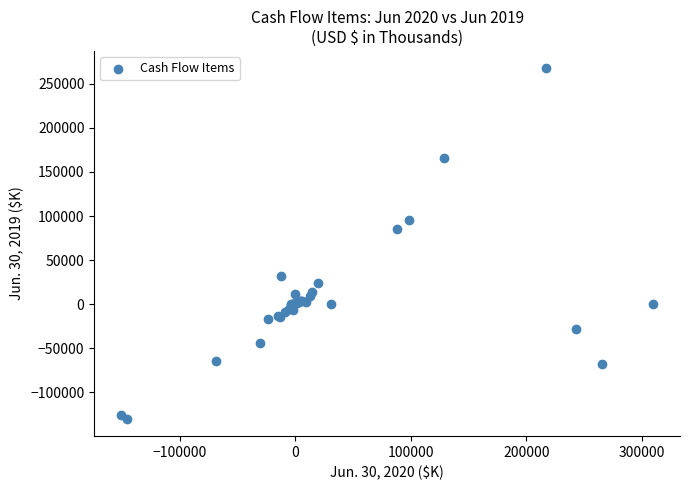

What Y value in the scatter plot is closest to 68816?

85655